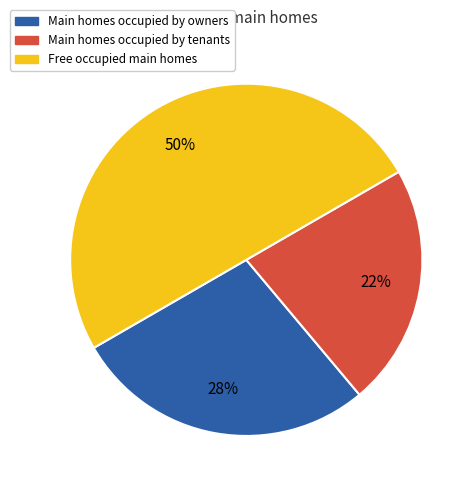

To the nearest percent, what is the average slice percentage?

33%